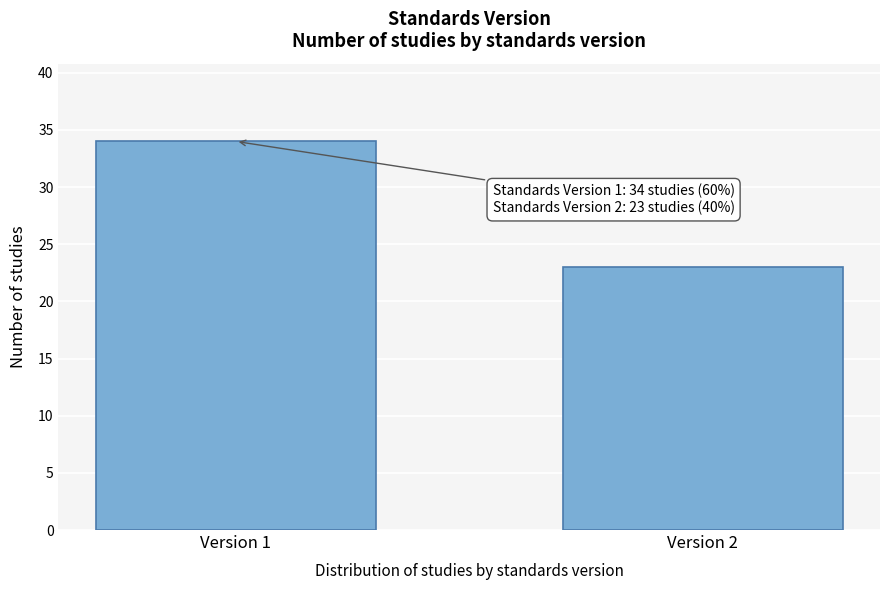

Reading left to right, list all the values displayed in this chart.

Version 1=34	Version 2=23